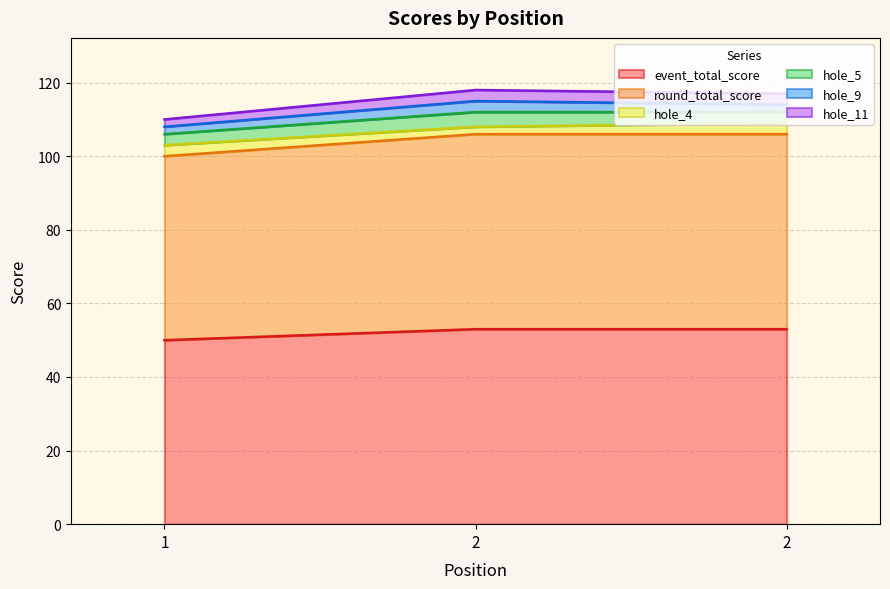

Does the chart display data point markers on the line(s)?

No